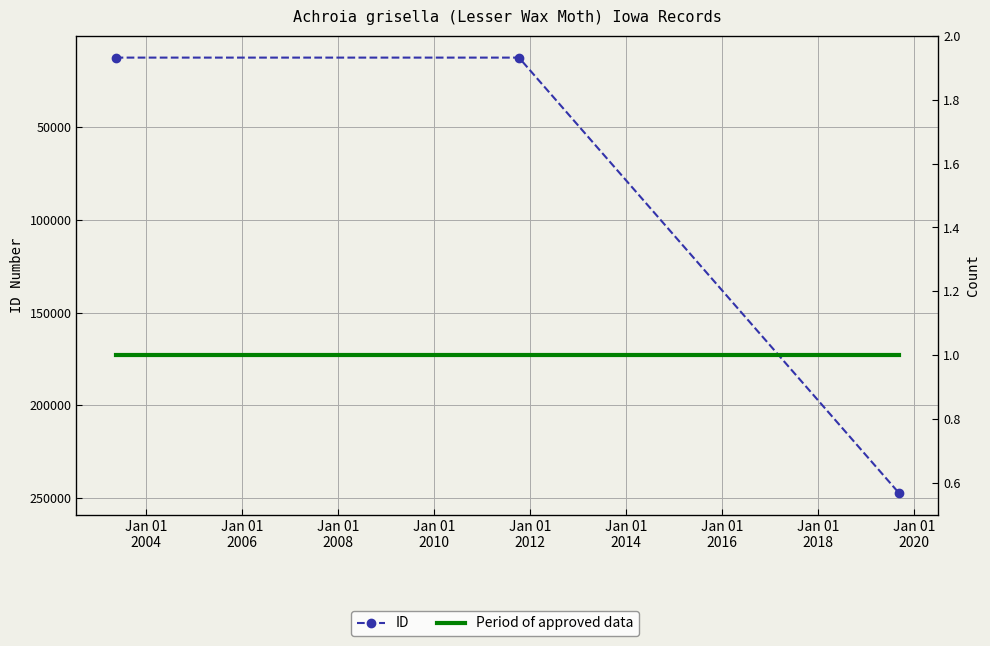

Rank the series at Jan 01
2002 from lowest to highest value.

Period of approved data, ID